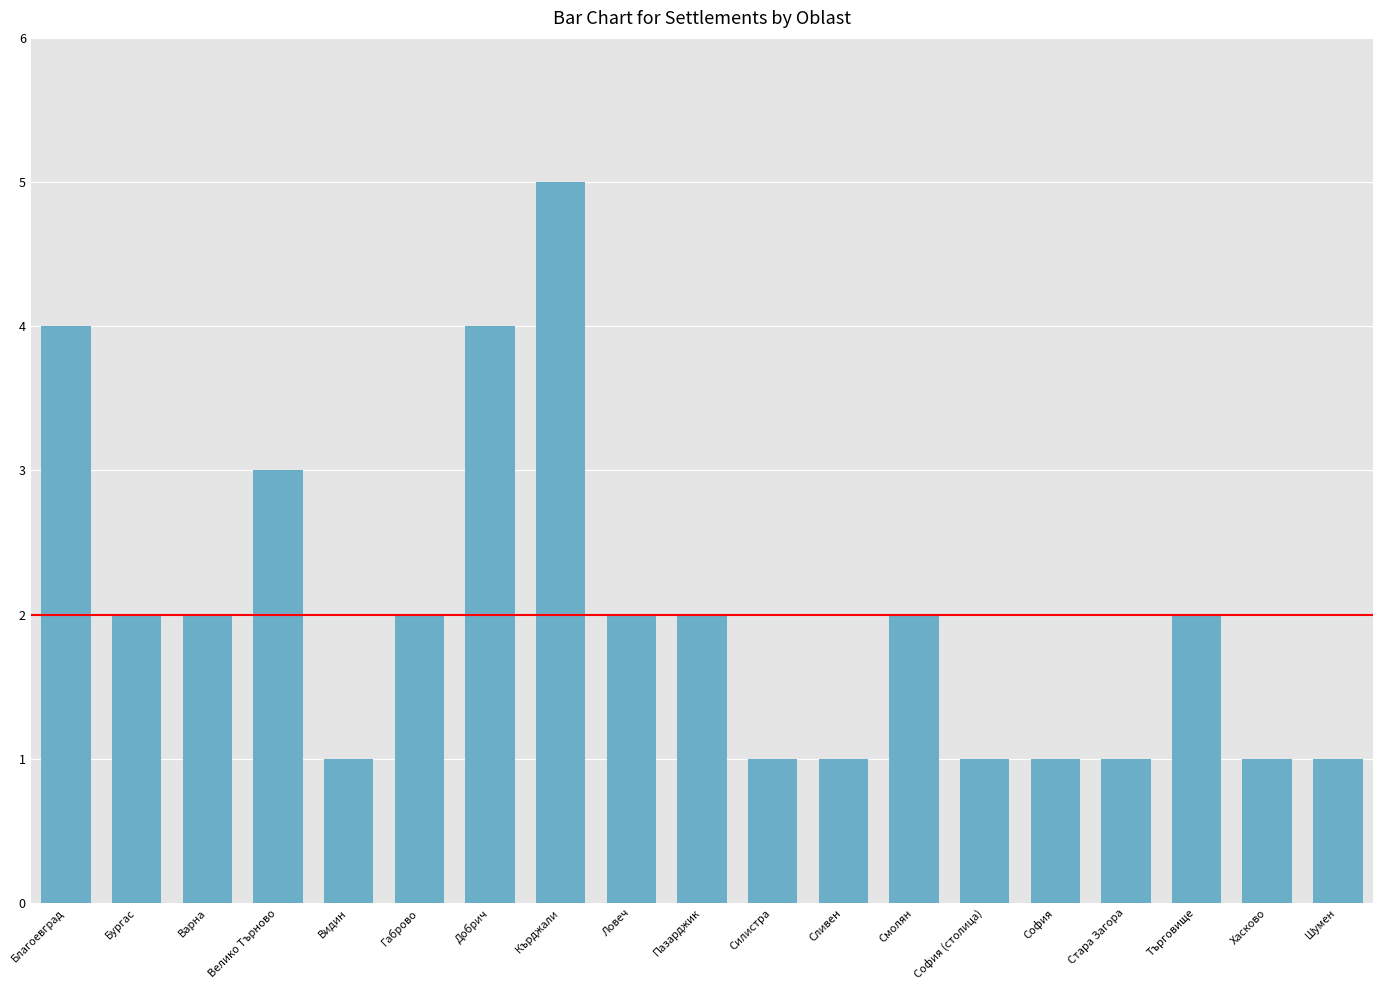

How many categories are shown in the chart?

19